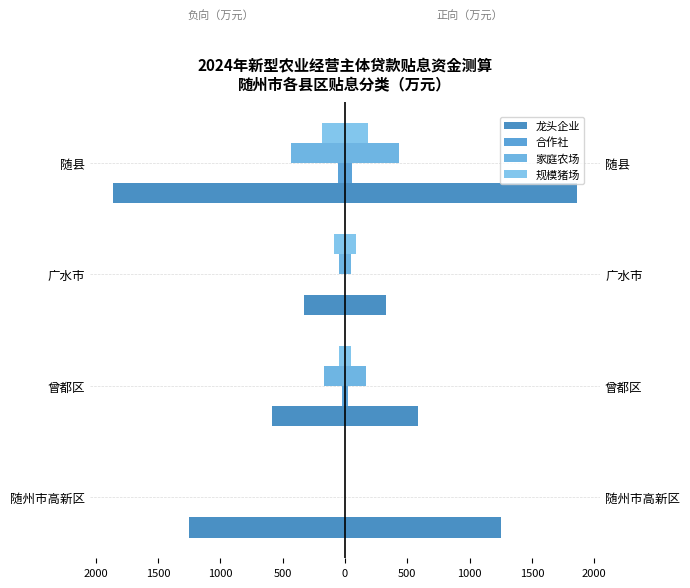

Which has a higher value, 1500 or 2000?

1500